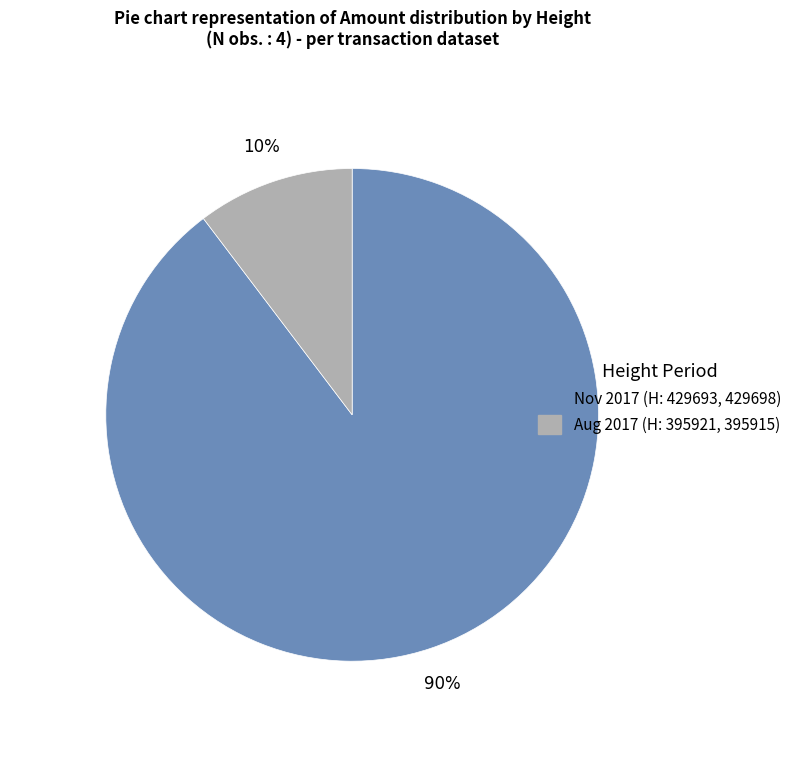

Combined, do Aug 2017 (H: 395921, 395915) and Nov 2017 (H: 429693, 429698) account for over 50%?

Yes